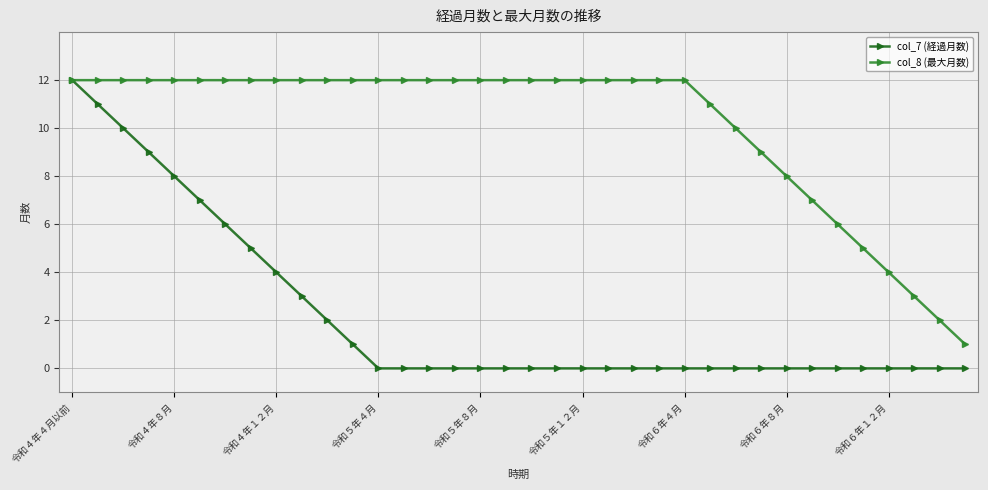

What is the difference between the second highest and minimum values in the col_8 (最大月数) series?

11